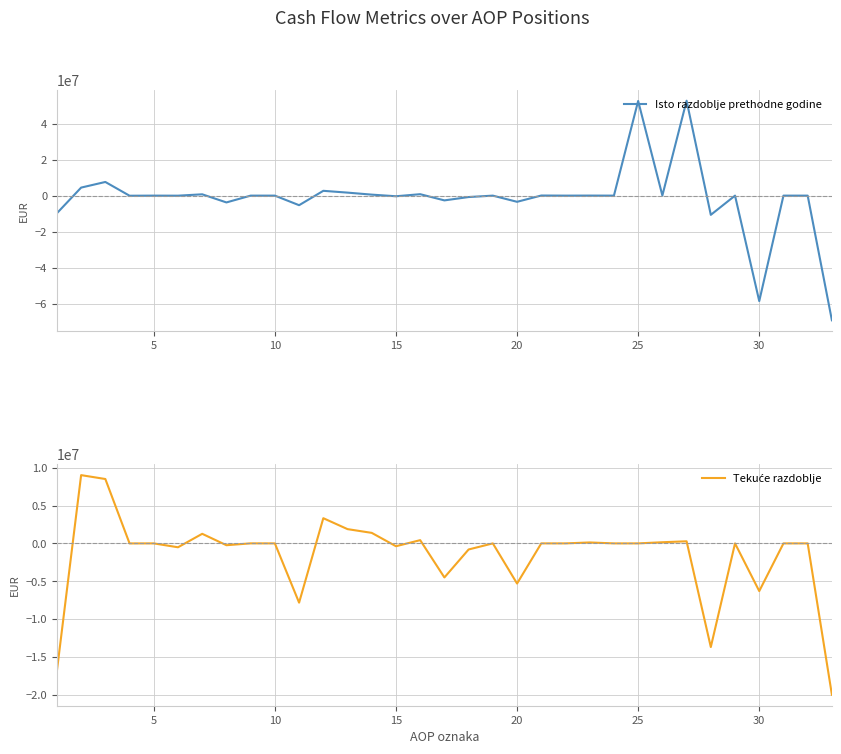

At 15, list the series in order from largest to smallest.

Tekuće razdoblje, Isto razdoblje prethodne godine